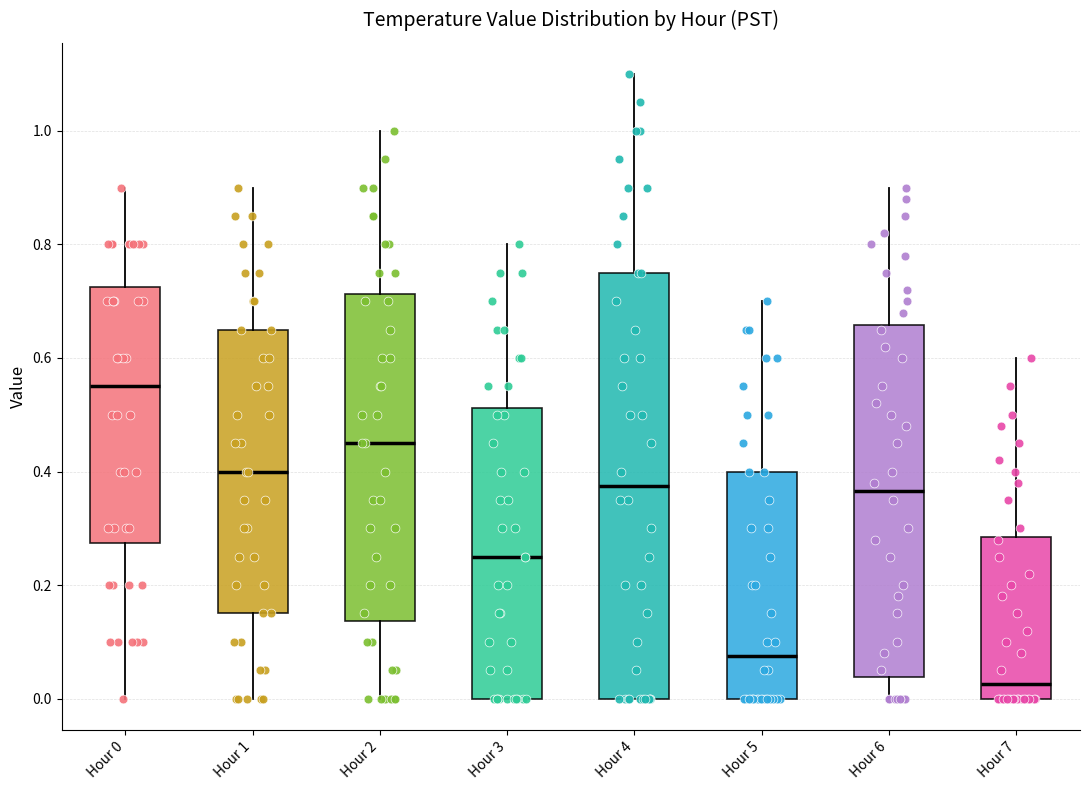

Which box has the lowest median line?

Hour 7